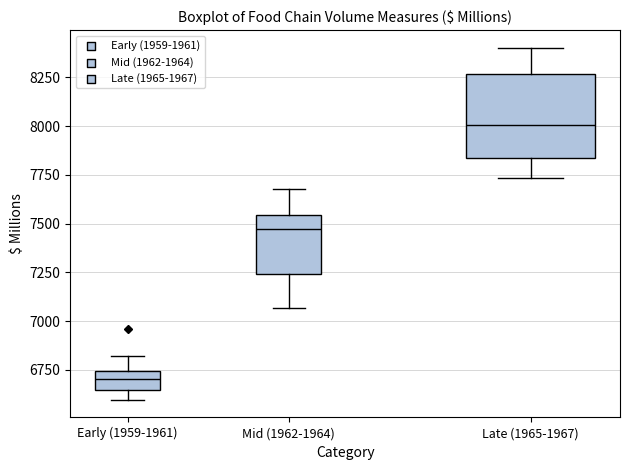

Which box's median line is the highest?

Late (1965-1967)